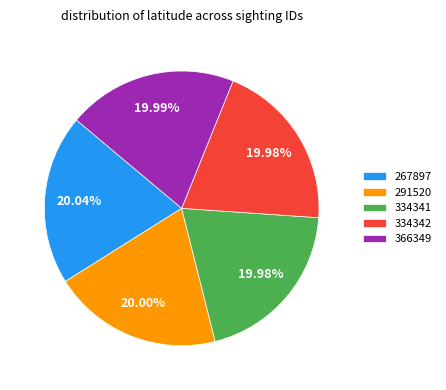

What is the ratio of the value at 267897 to the value at 334342?

1.0